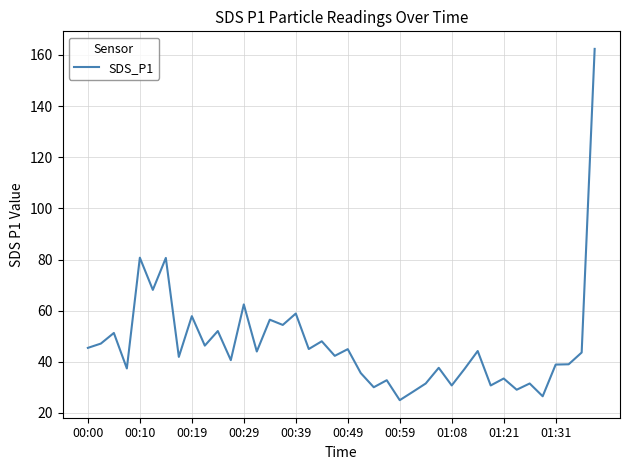

What is the smallest value displayed?

25.0